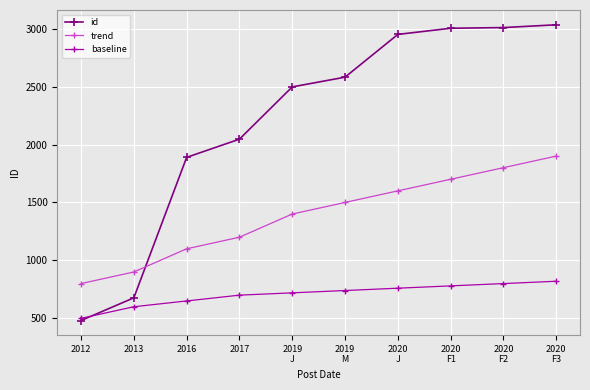

Where do id and baseline first cross each other?

2012 and 2013